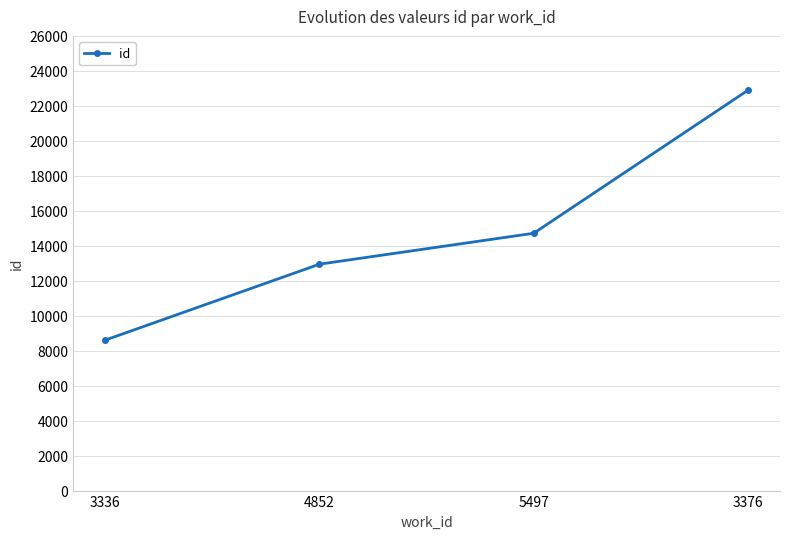

Does the chart have visible grid lines?

Yes